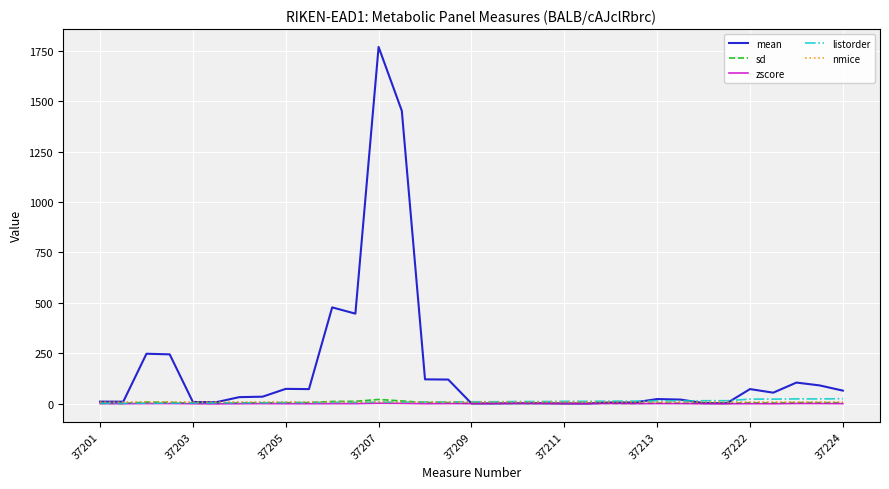

Which series has the largest total across all categories?

mean